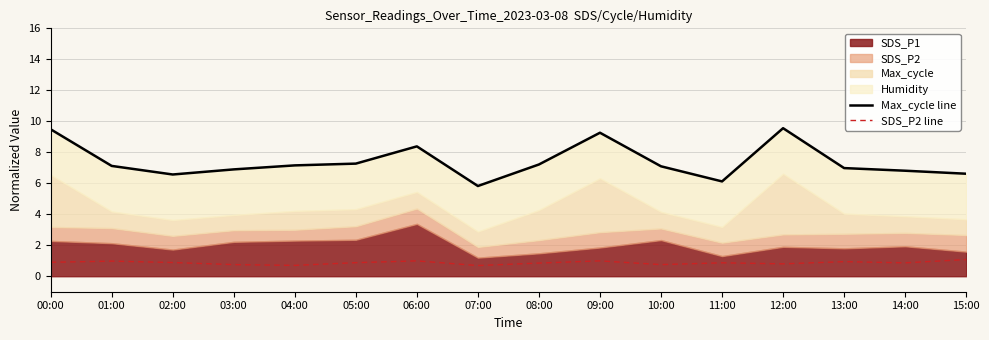

Between 02:00 and 11:00, which series saw the biggest shift?

Max_cycle line